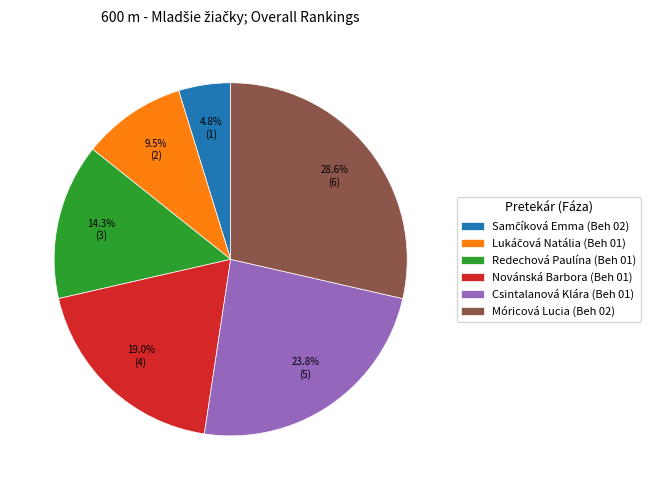

To the nearest percent, what is the average slice percentage?

17%